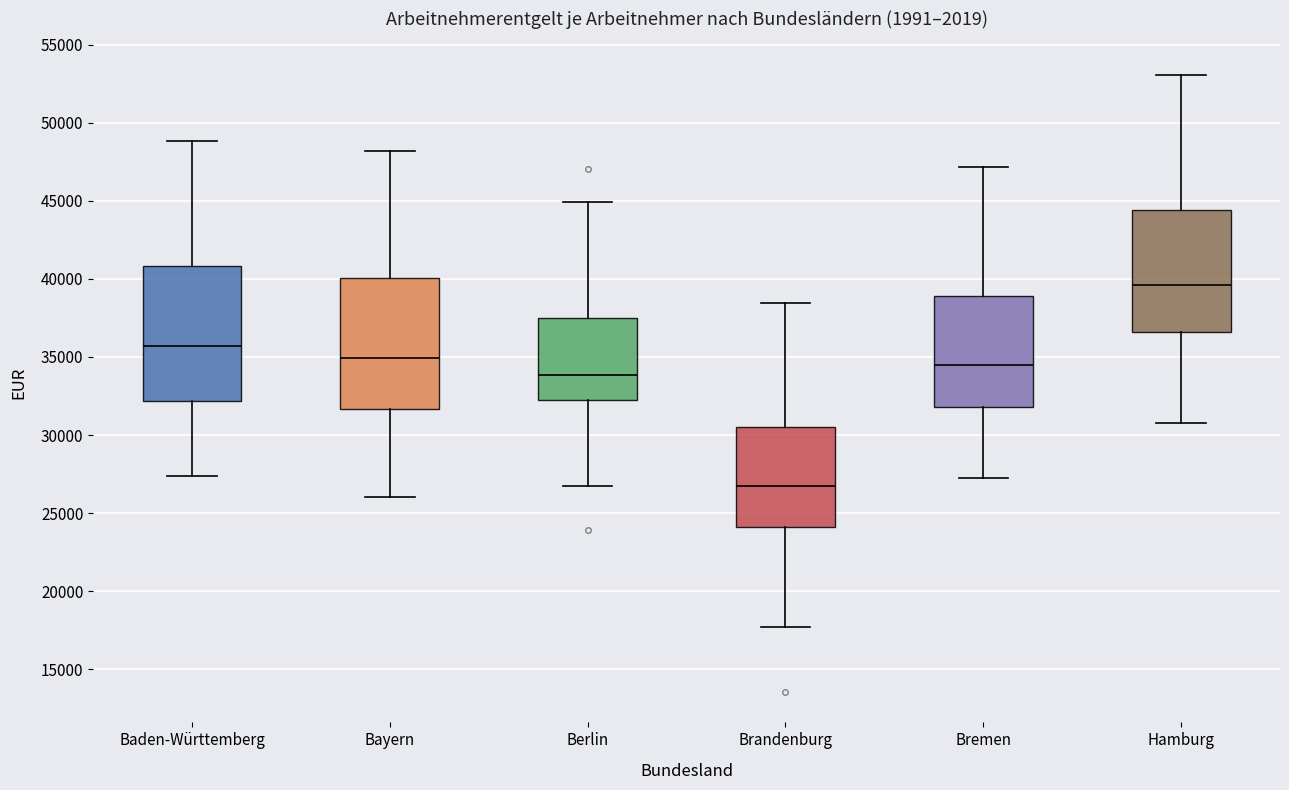

Which box's median line is the highest?

Hamburg